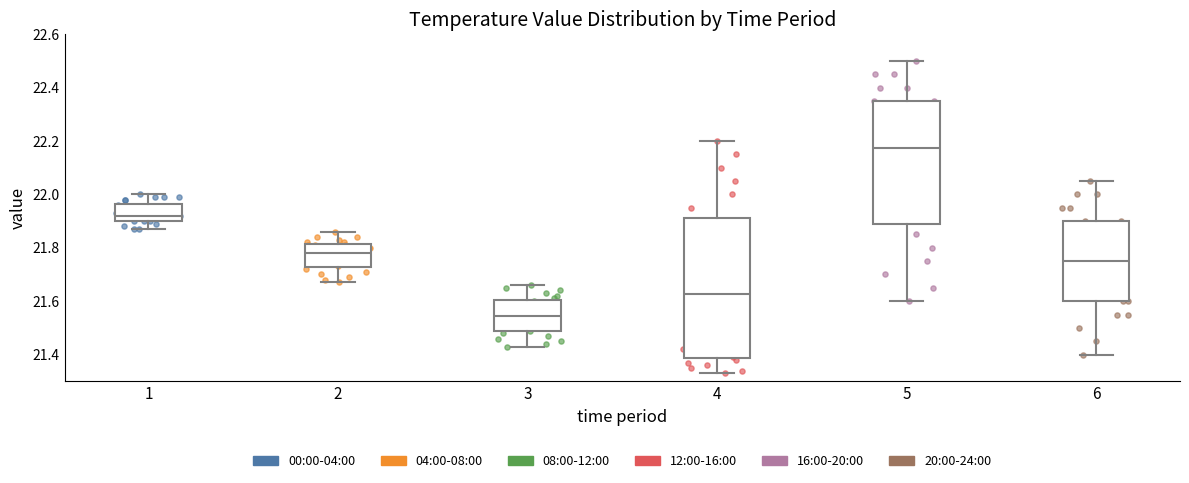

Reading left to right, read every box against the y-axis: the position of its median line, the range the box covers, and the ends of its whiskers. The values are not printed on the chart, so give them approximately, as read against the axis.

1: median 21.92, box 21.90 to 21.96, whiskers 21.88 to 22.00
2: median 21.78, box 21.72 to 21.82, whiskers 21.68 to 21.86
3: median 21.54, box 21.48 to 21.60, whiskers 21.44 to 21.66
4: median 21.62, box 21.38 to 21.92, whiskers 21.34 to 22.20
5: median 22.18, box 21.88 to 22.36, whiskers 21.60 to 22.50
6: median 21.76, box 21.60 to 21.90, whiskers 21.40 to 22.06